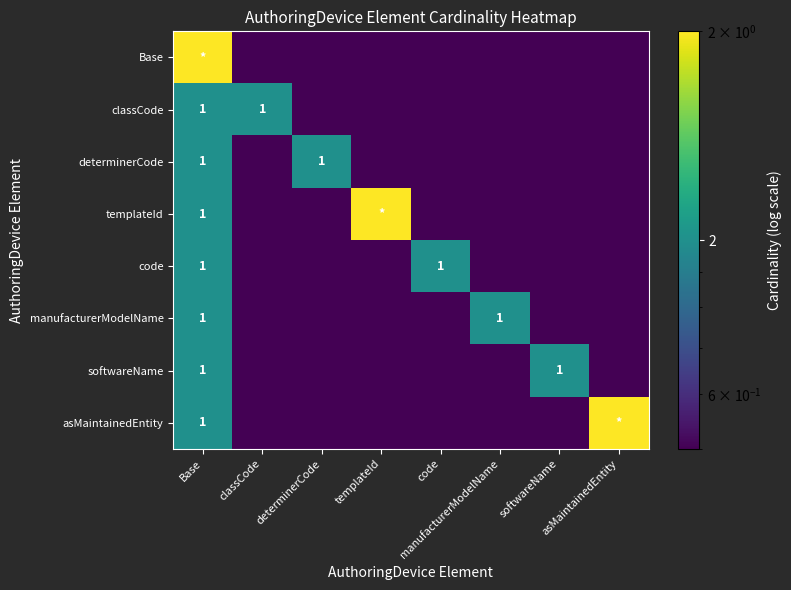

At Base, list the series in order from smallest to largest.

classCode, determinerCode, templateId, code, manufacturerModelName, softwareName, asMaintainedEntity, Base